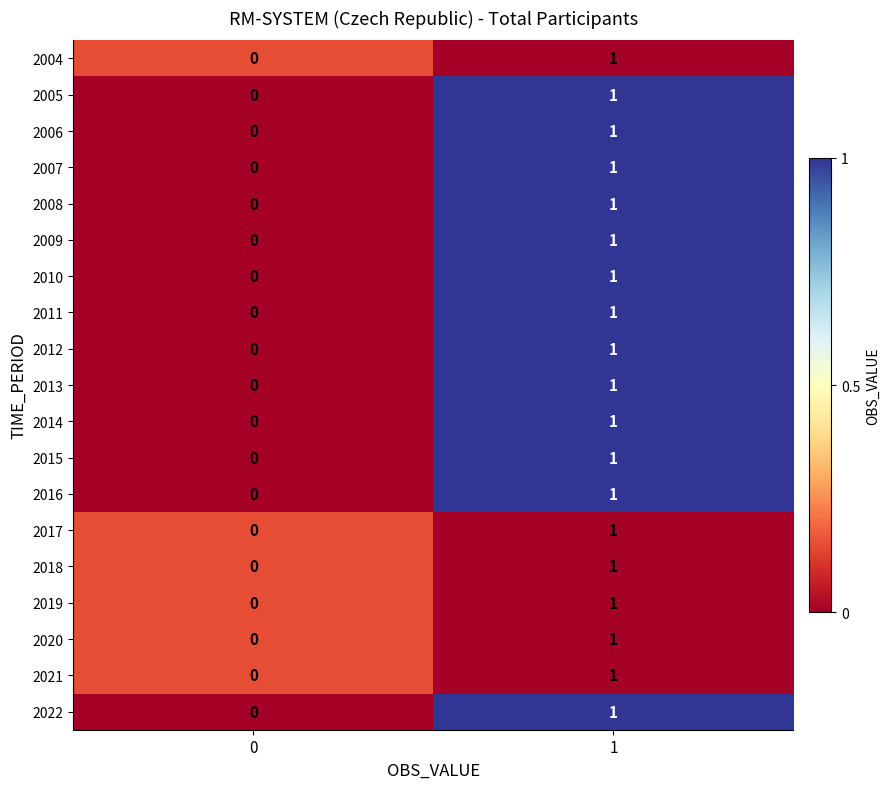

At which category is the sum across all series the highest?

1